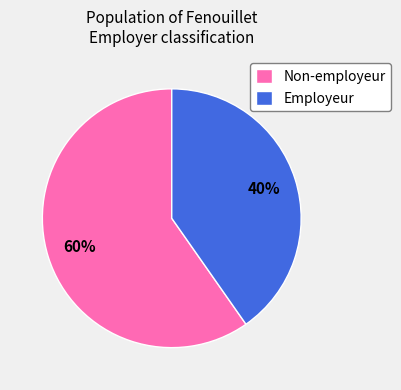

Do Employeur and Non-employeur together represent more than half of the pie?

Yes